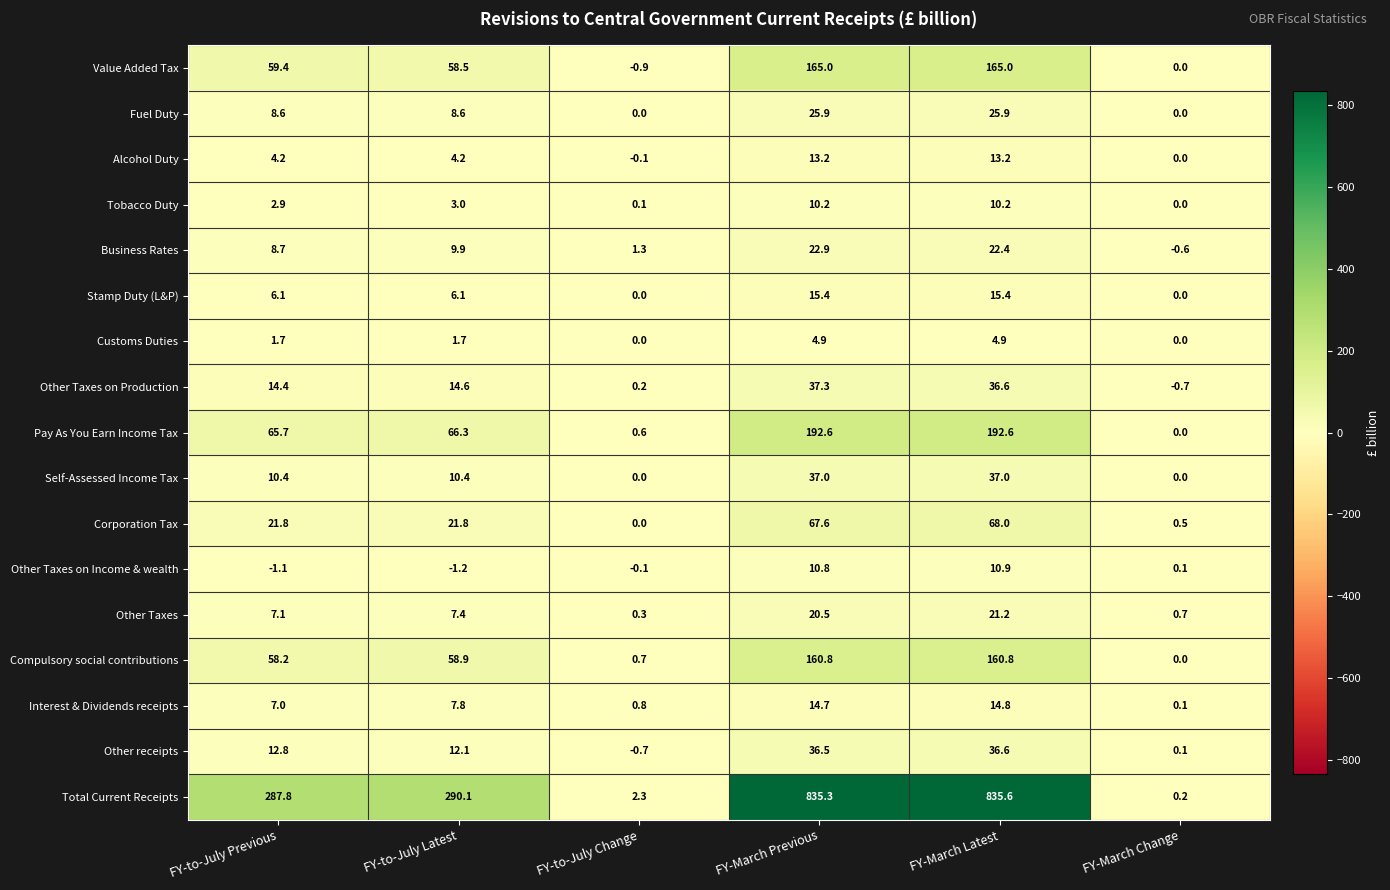

What is the difference between the second highest and second lowest values in the Pay As You Earn Income Tax series?

192.0